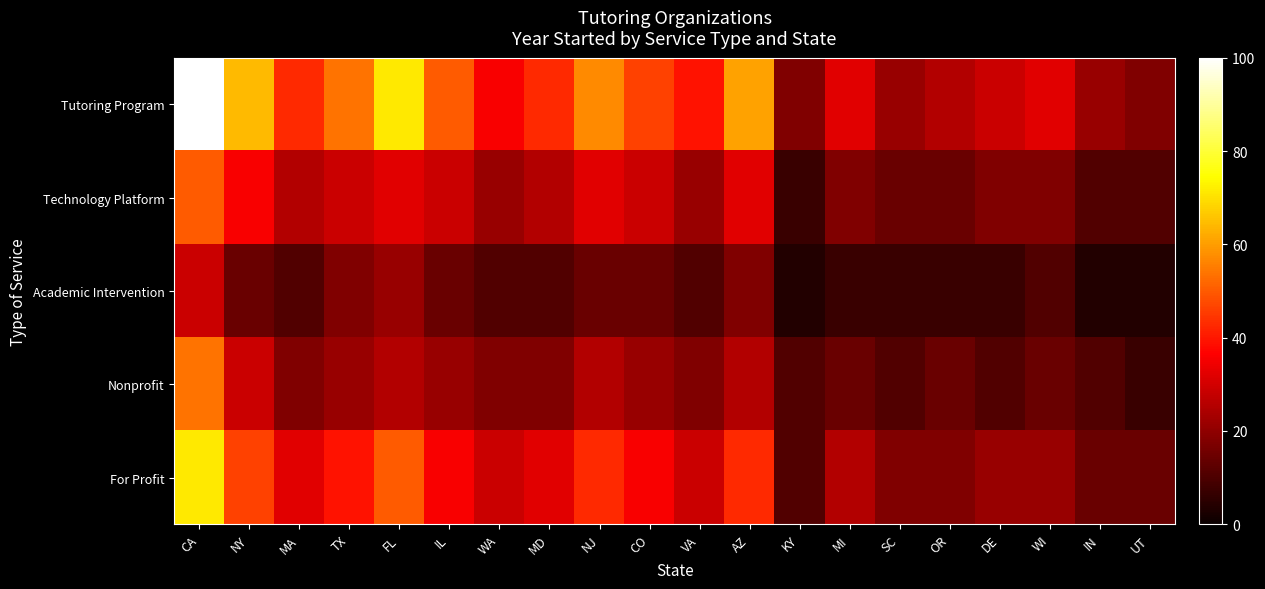

Which series changed the most between FL and WA?

Tutoring Program